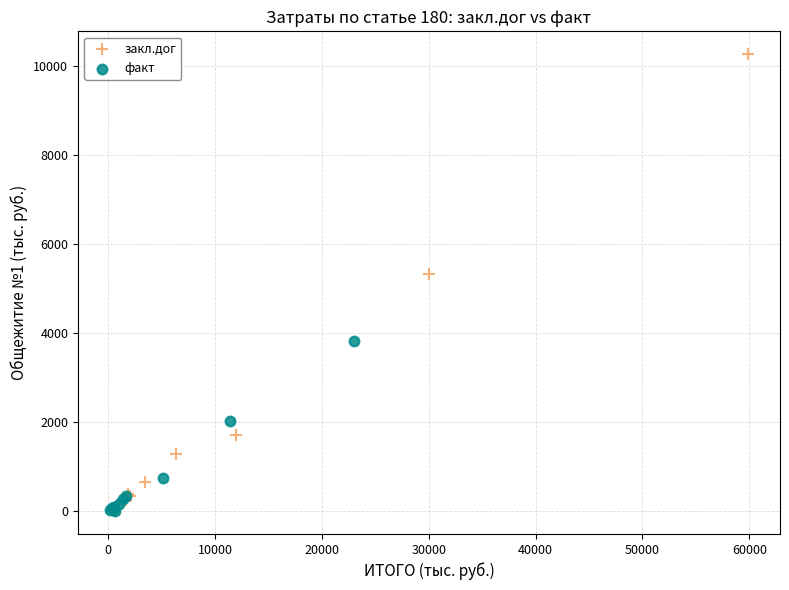

What are all the series names shown in the legend?

закл.дог, факт